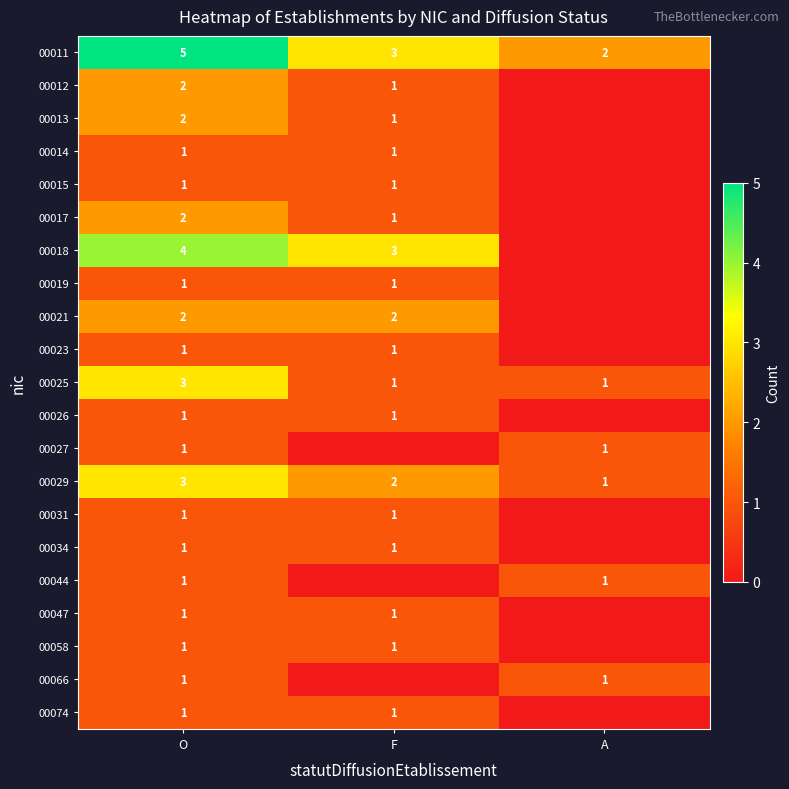

Is it true that 00011 equals 5 at F?

False